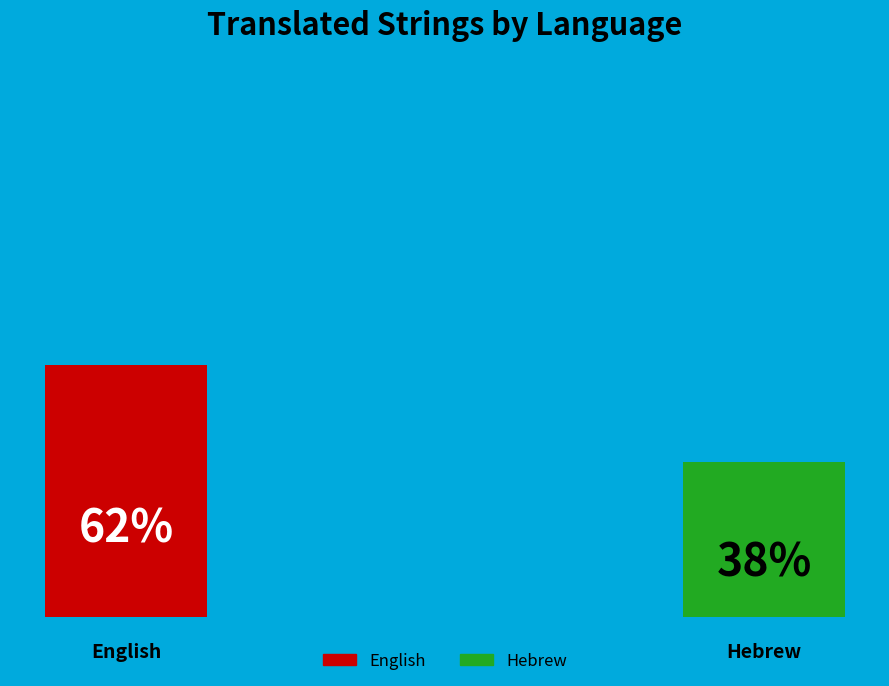

Do English and Hebrew together represent more than half of the pie?

Yes